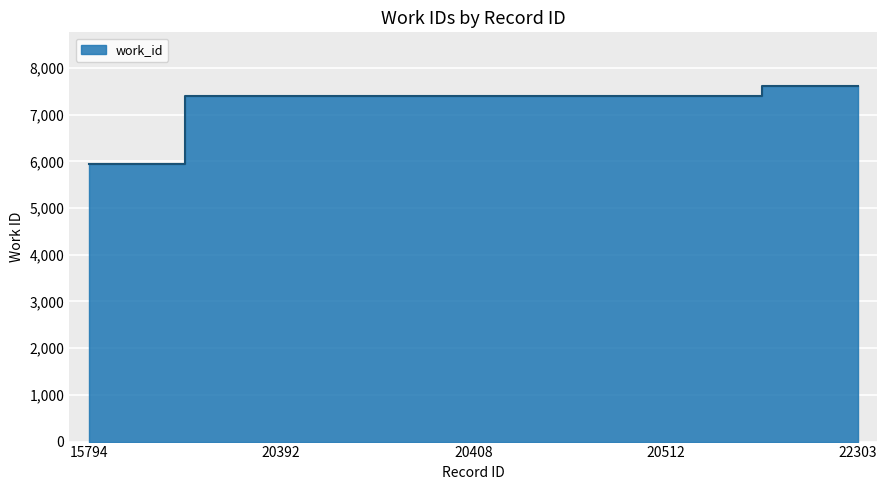

What is the value of the 5th point from the left?

7619